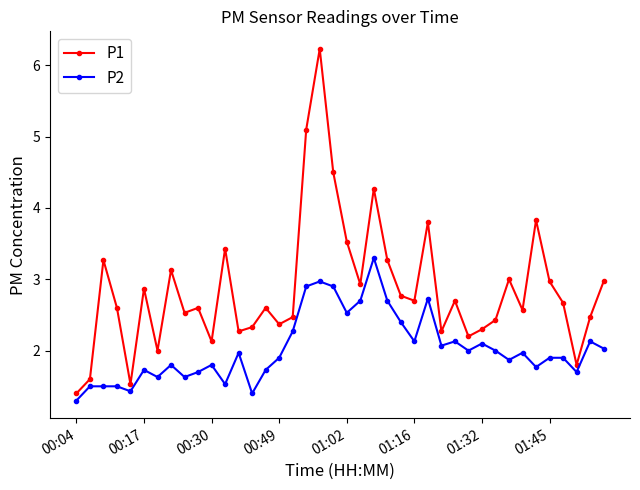

Which series has the largest total across all categories?

P1